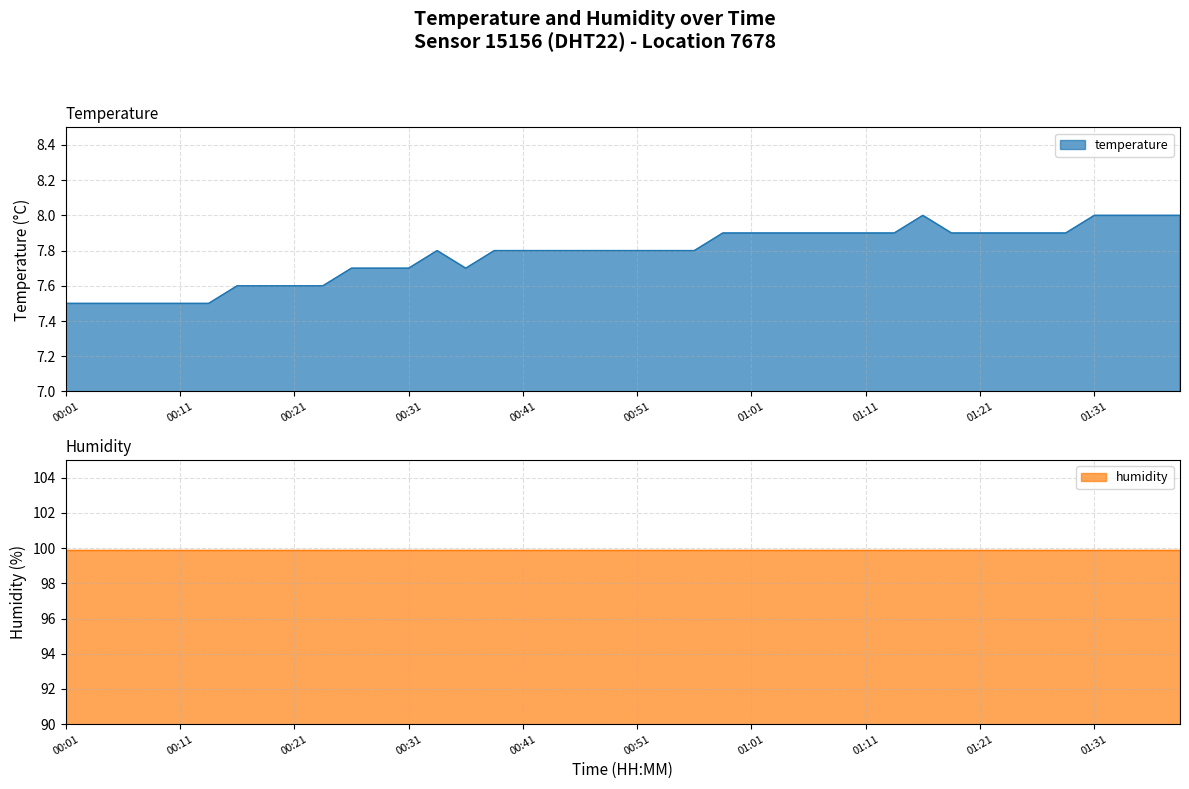

Is it true that temperature equals 9.8 at 00:11?

False